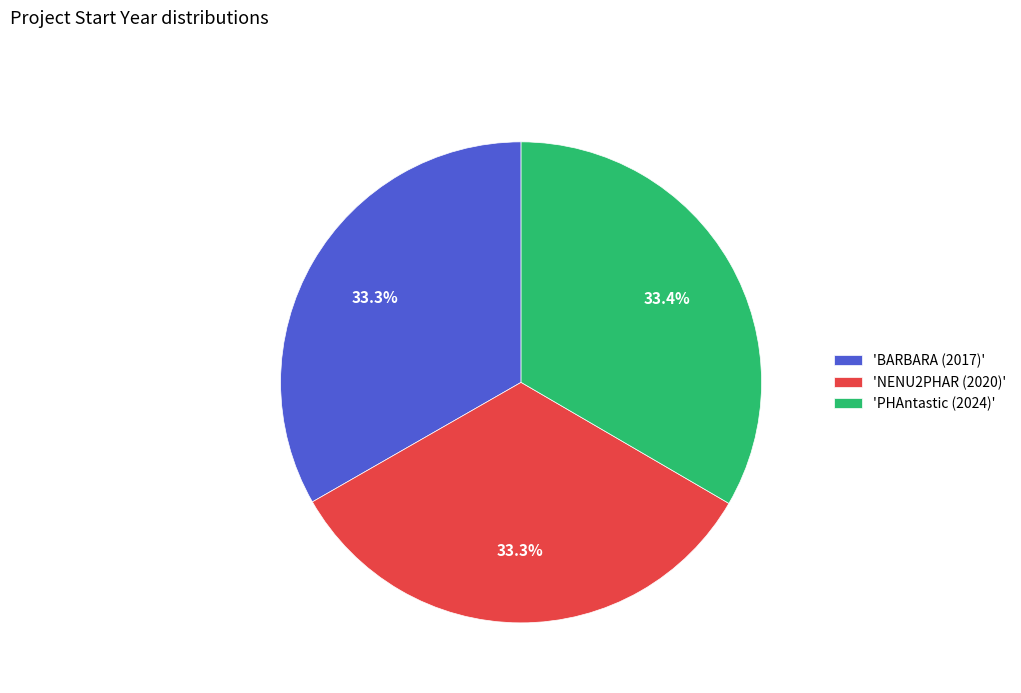

How much of the chart is everything except 'BARBARA (2017)'?

66.7%